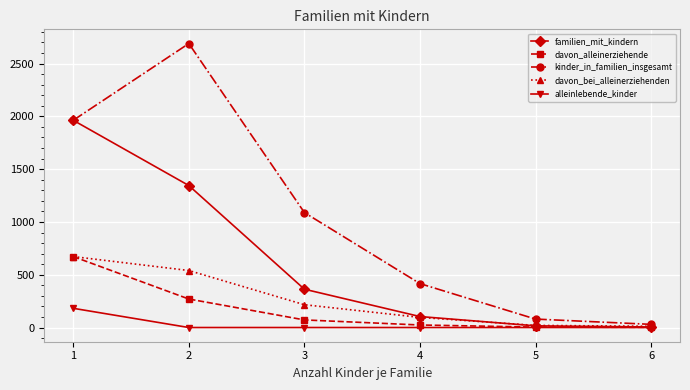

Is this an area chart (filled region under the line)?

No